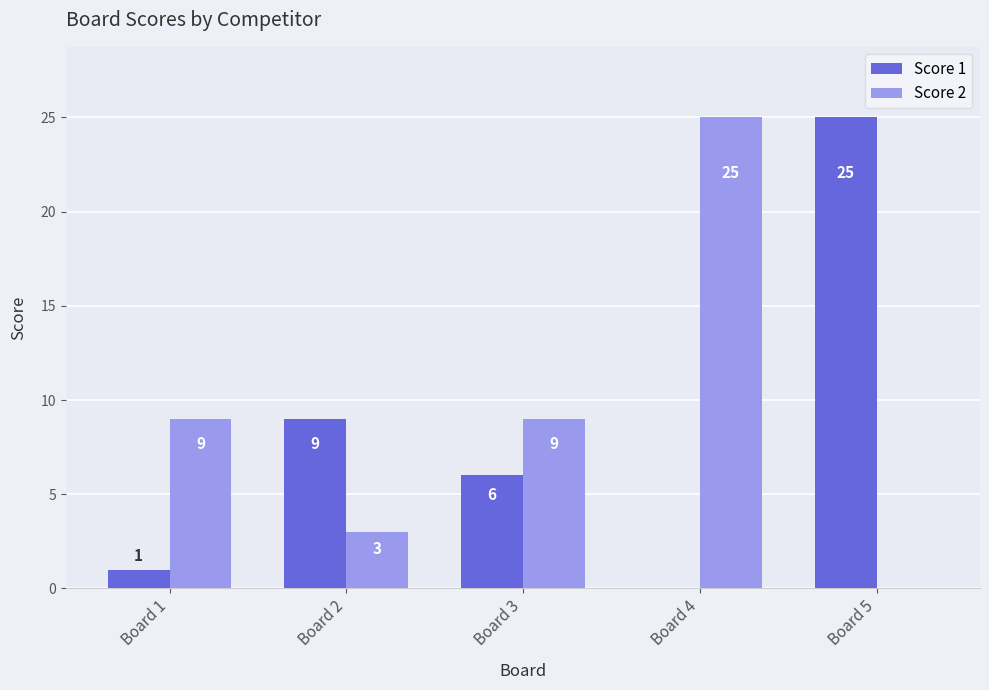

How many Score 2 values are between 3 and 9?

3